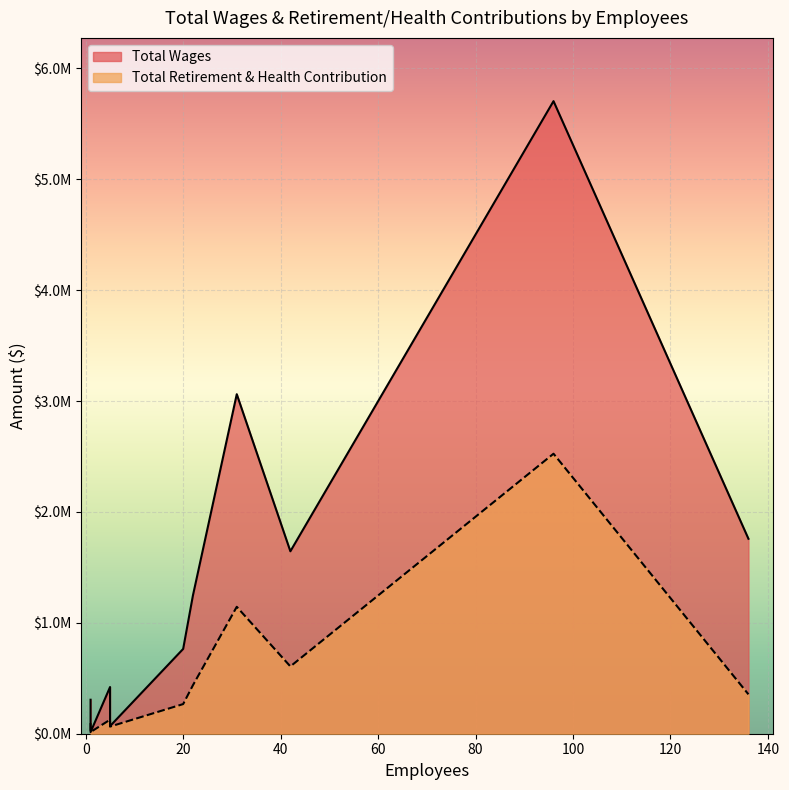

True or false: Total Retirement & Health Contribution has a value of 15165 at 1.

True